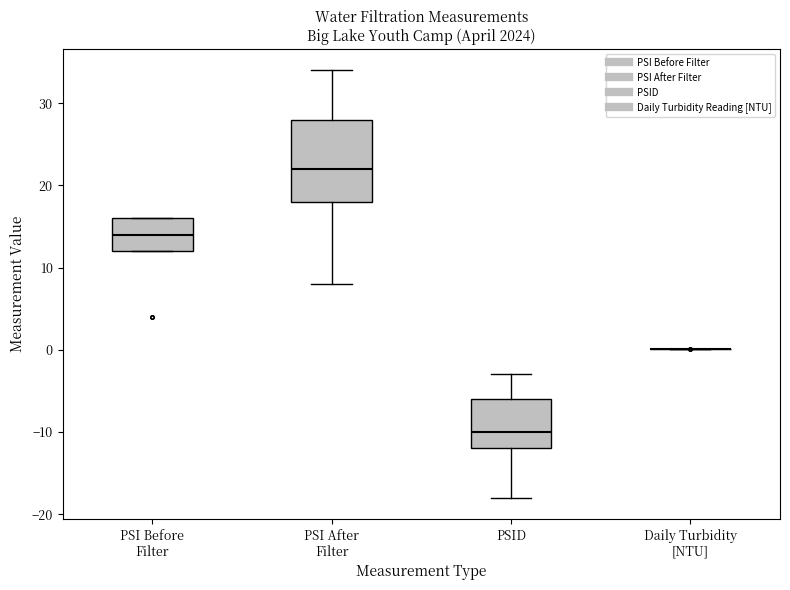

Reading left to right, transcribe this box plot: for each box, give where its median line is, the range the box spans, and where its two whiskers end, as read against the y-axis. The values are not printed on the chart, so give them approximately, as read against the axis.

PSI Before Filter: median 14, box 12 to 16, whiskers 12 to 16
PSI After Filter: median 22, box 18 to 28, whiskers 8 to 34
PSID: median -10, box -12 to -6, whiskers -18 to -3
Daily Turbidity [NTU]: box collapsed to a line at 0, whiskers 0 to 0